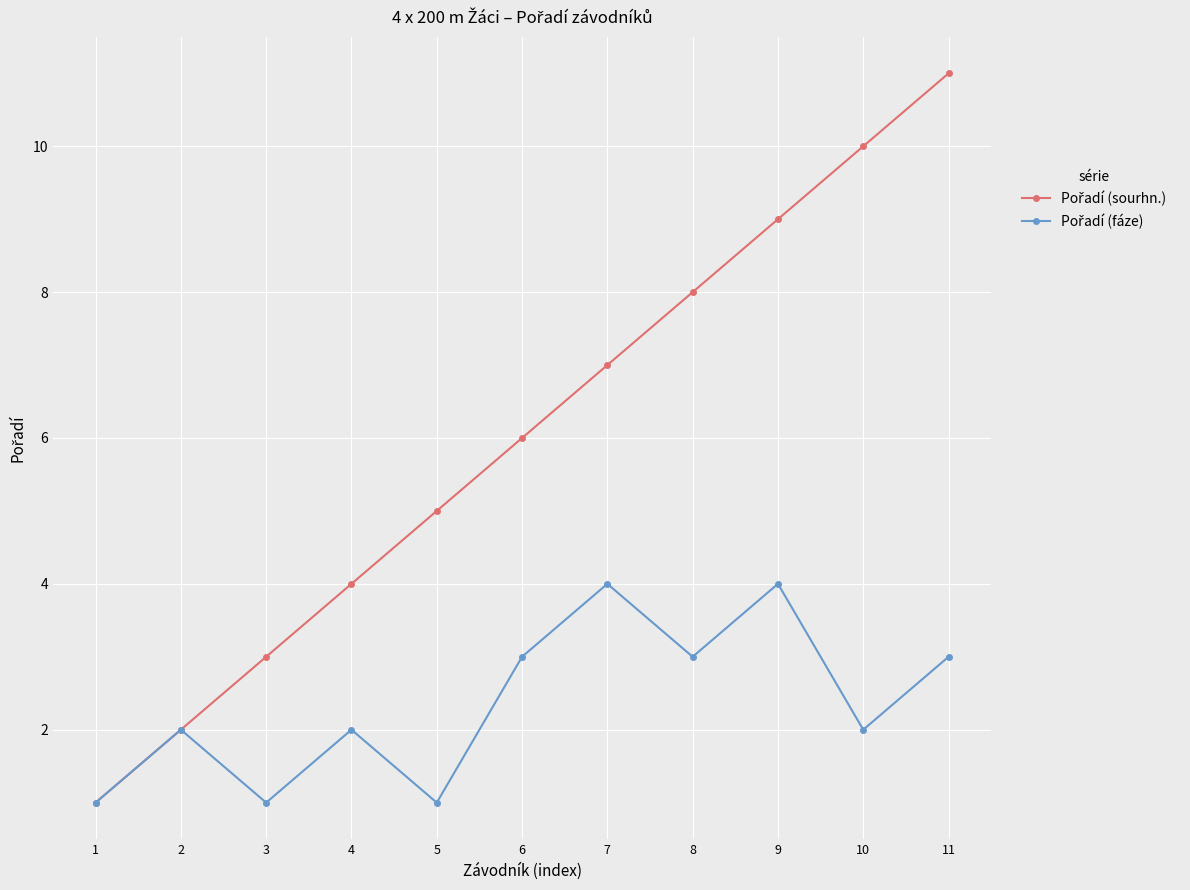

What is the maximum value shown in the chart?

11